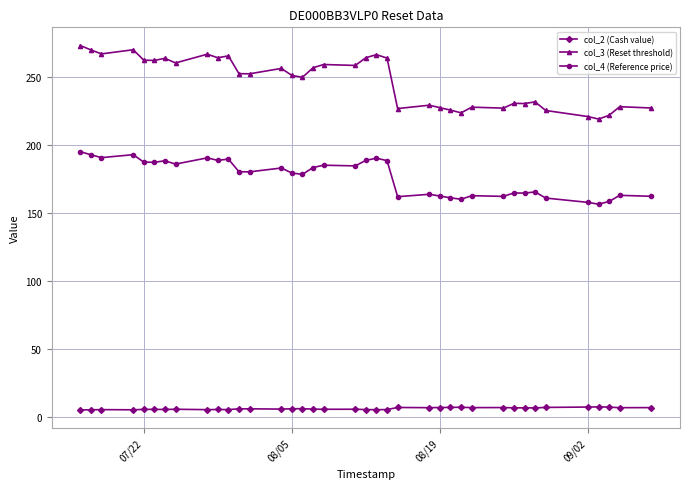

True or false: col_2 (Cash value) and col_3 (Reset threshold) cross at least once.

False